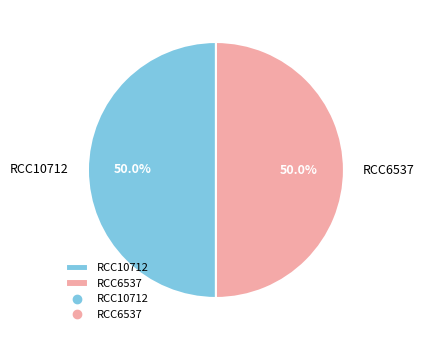

How many slices are in this pie chart?

2